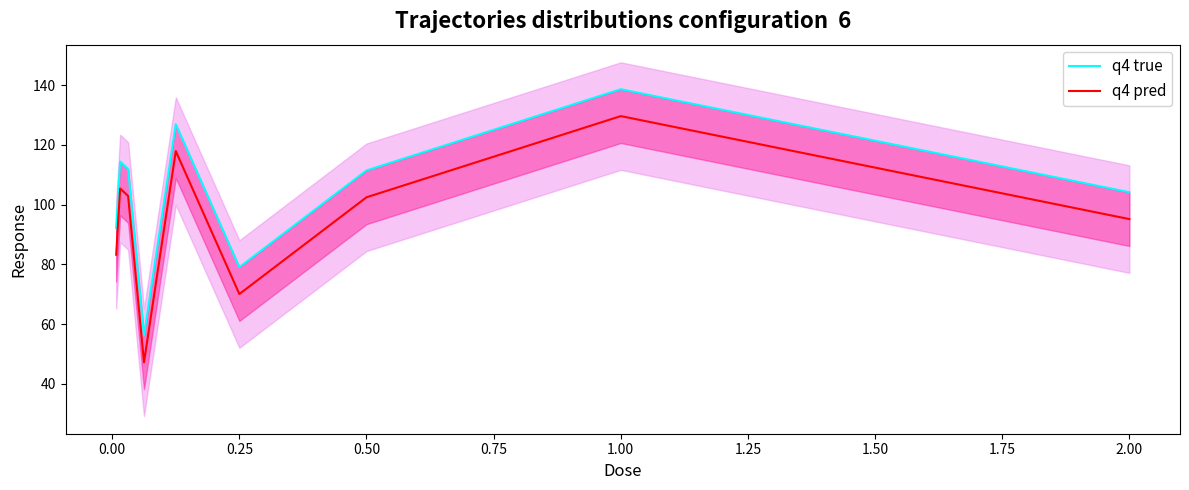

True or false: q4 true and q4 pred intersect in this chart.

False